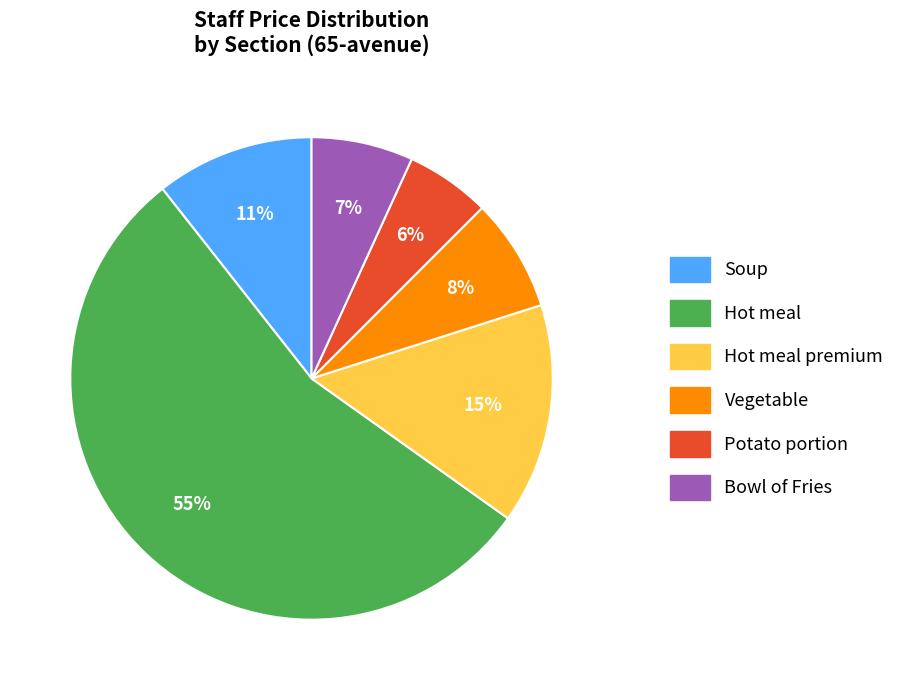

Combined, do Vegetable and Soup account for over 50%?

No